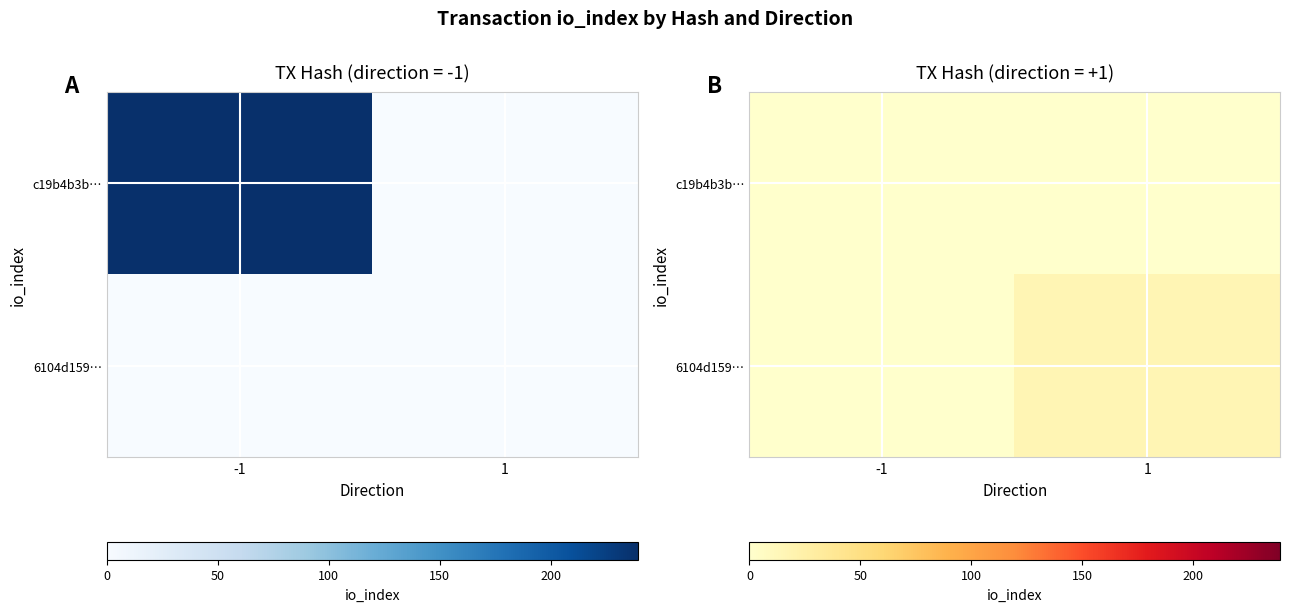

Which category has the lowest value in the 6104d159… series?

-1